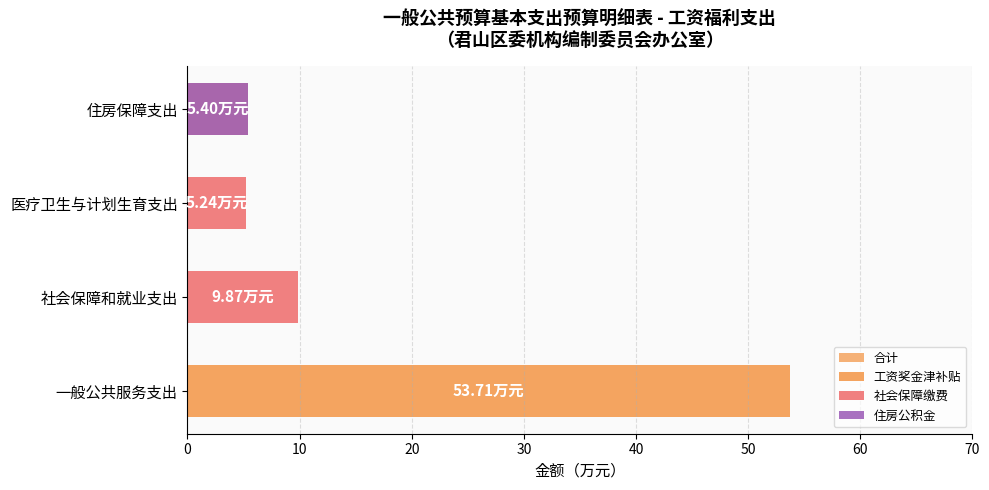

The 合计 series shows 1.5 at 住房保障支出. True or false?

False